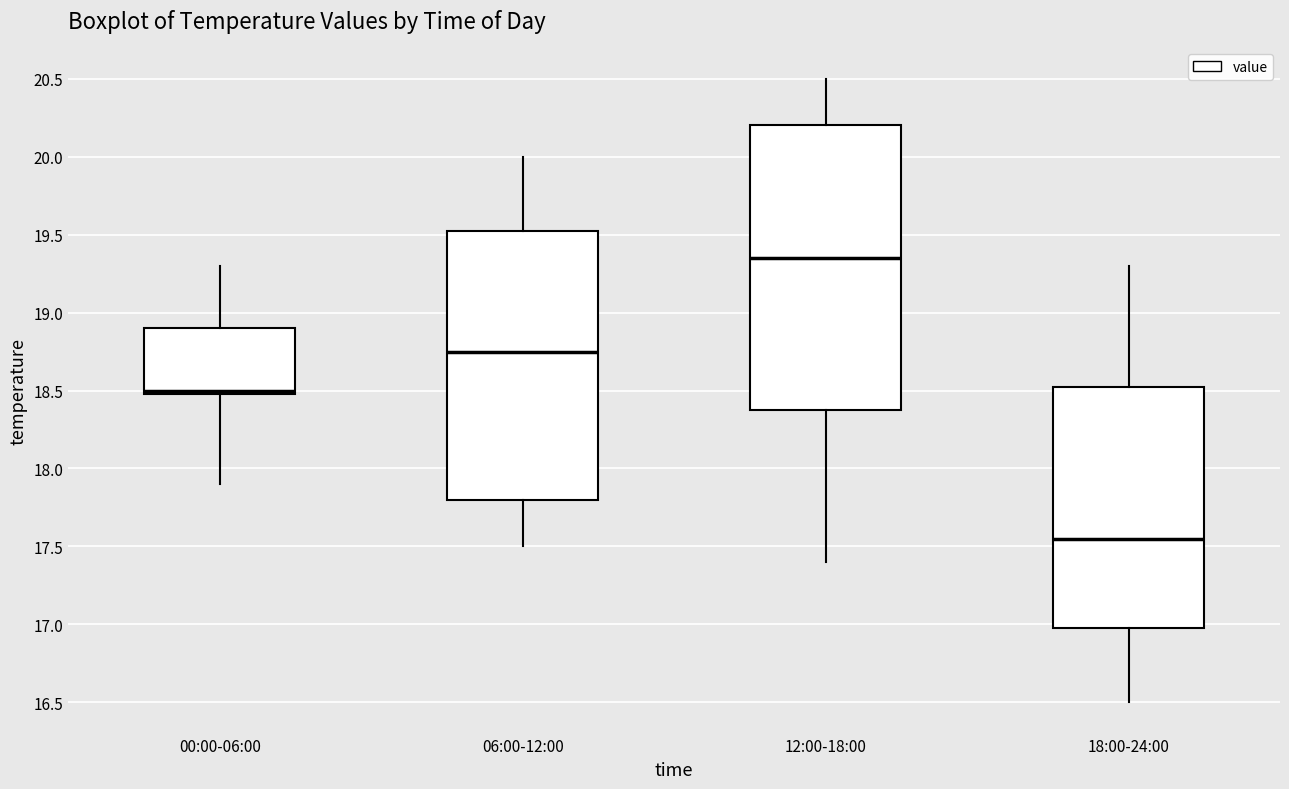

Comparing the boxes themselves (not the whiskers), which one is the tallest?

12:00-18:00